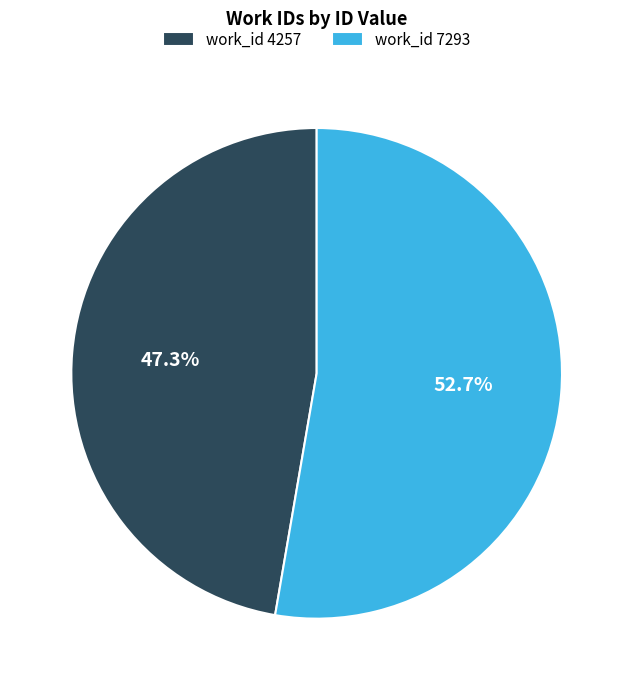

How many slices are in this pie chart?

2